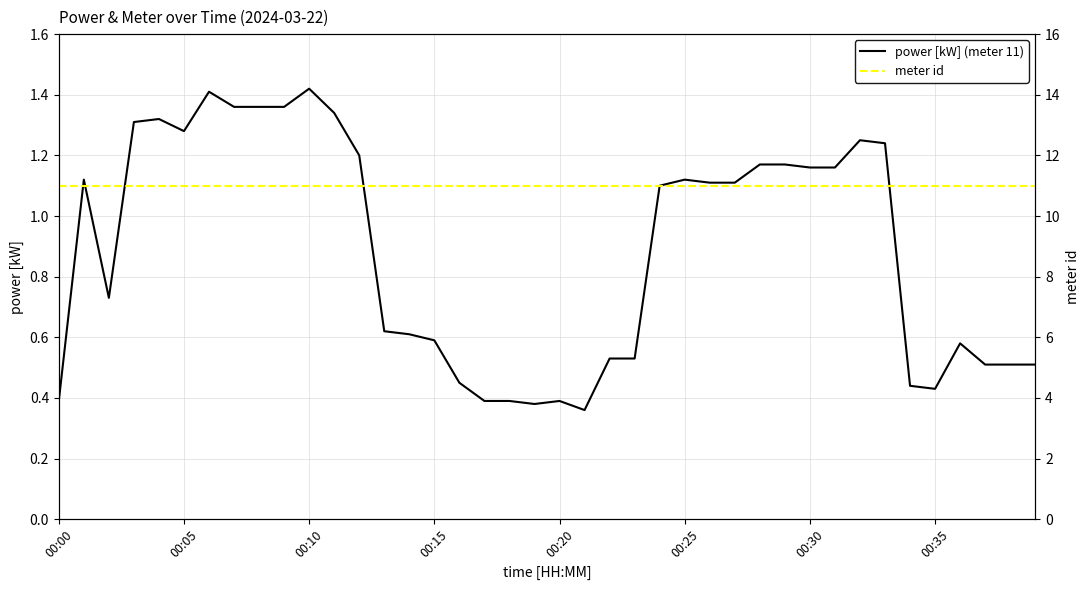

True or false: power [kW] (meter 11) and meter id cross at least once.

False